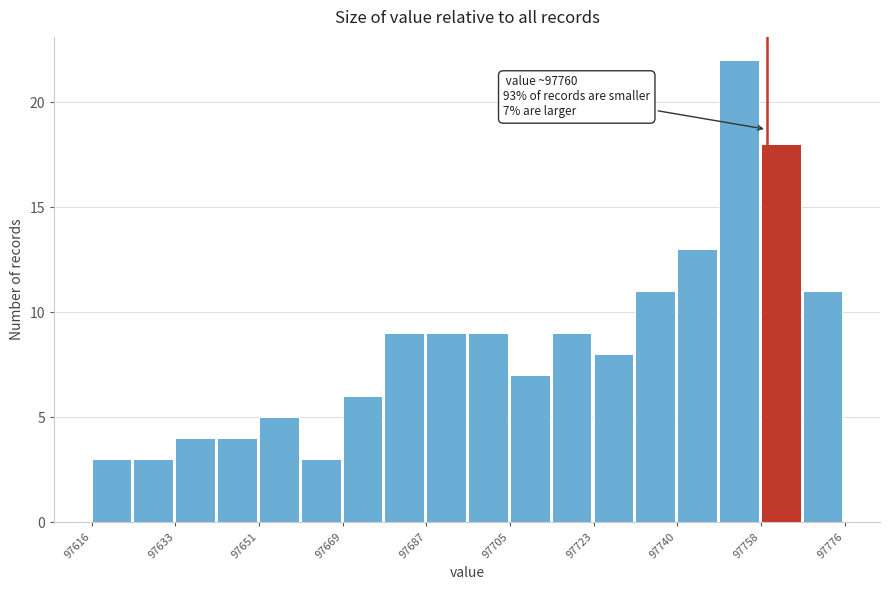

Over which range of the x-axis is the bar tallest?

97750 to 97758